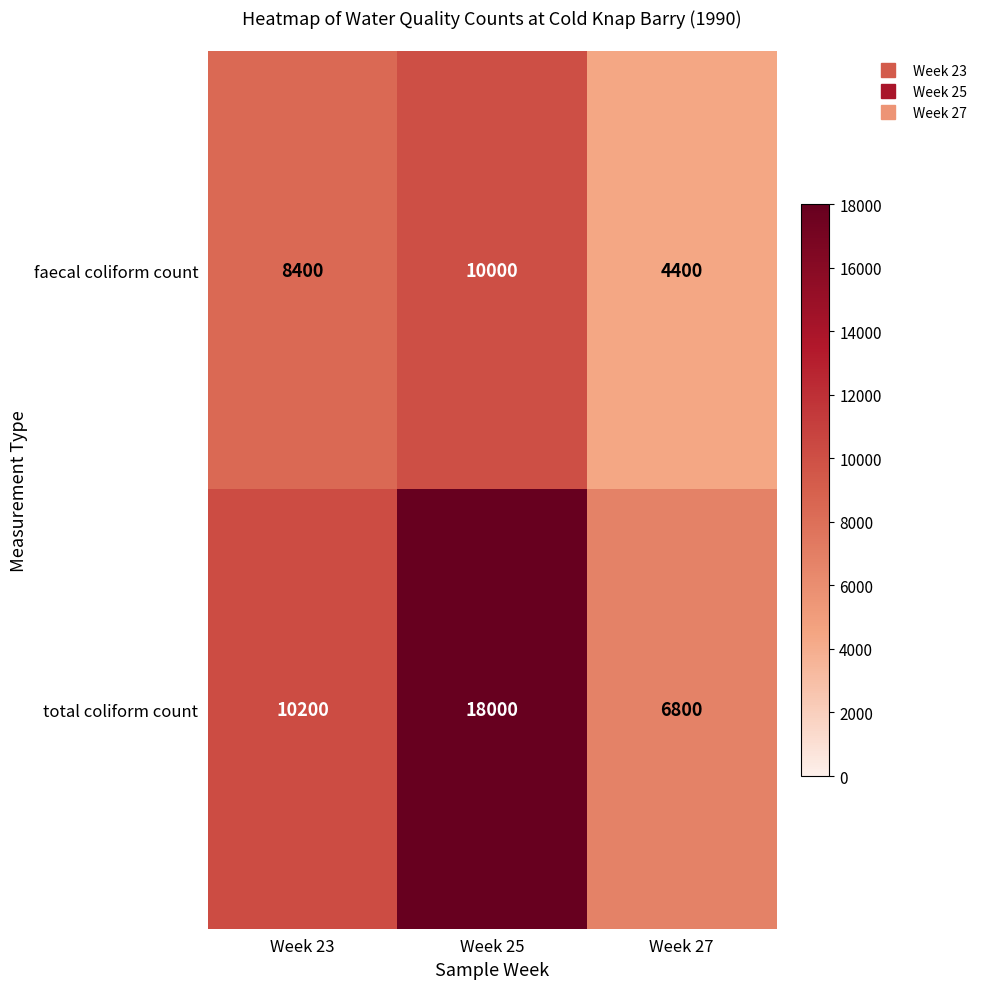

The value of faecal coliform count at Week 27 is 2447. True or false?

False